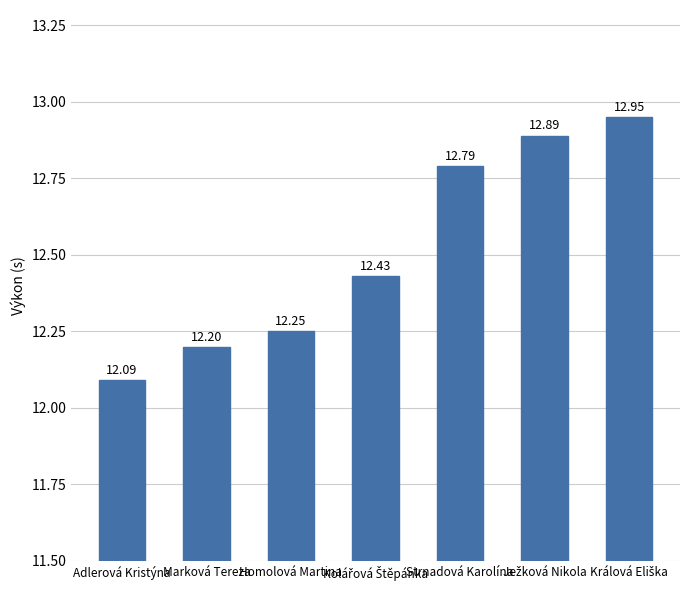

What is the sum of all values?

87.6